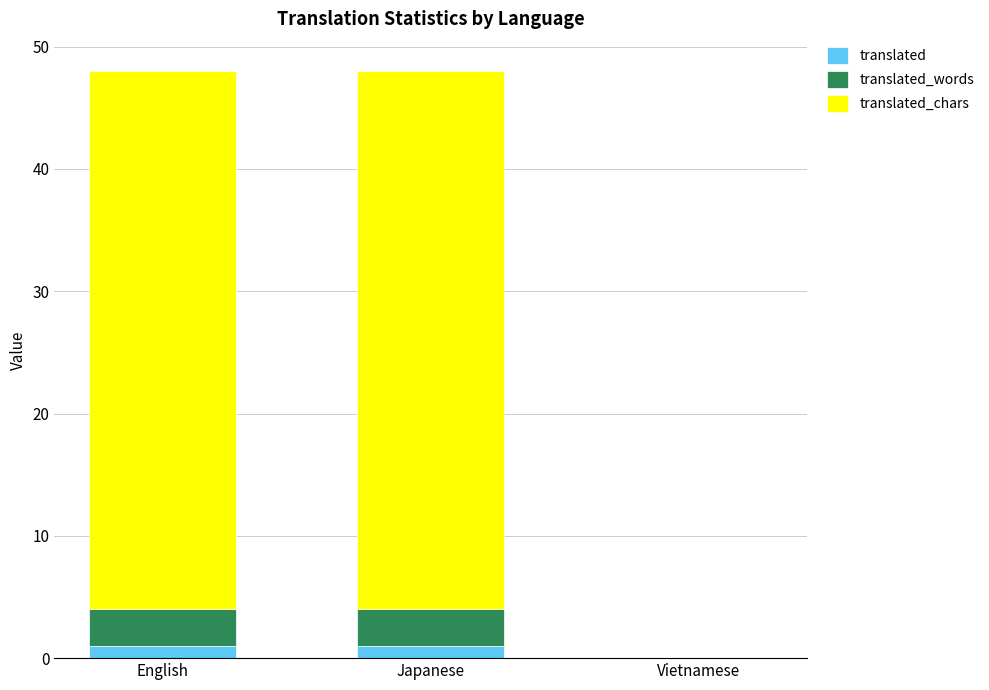

The translated series shows 0 at Vietnamese. True or false?

True